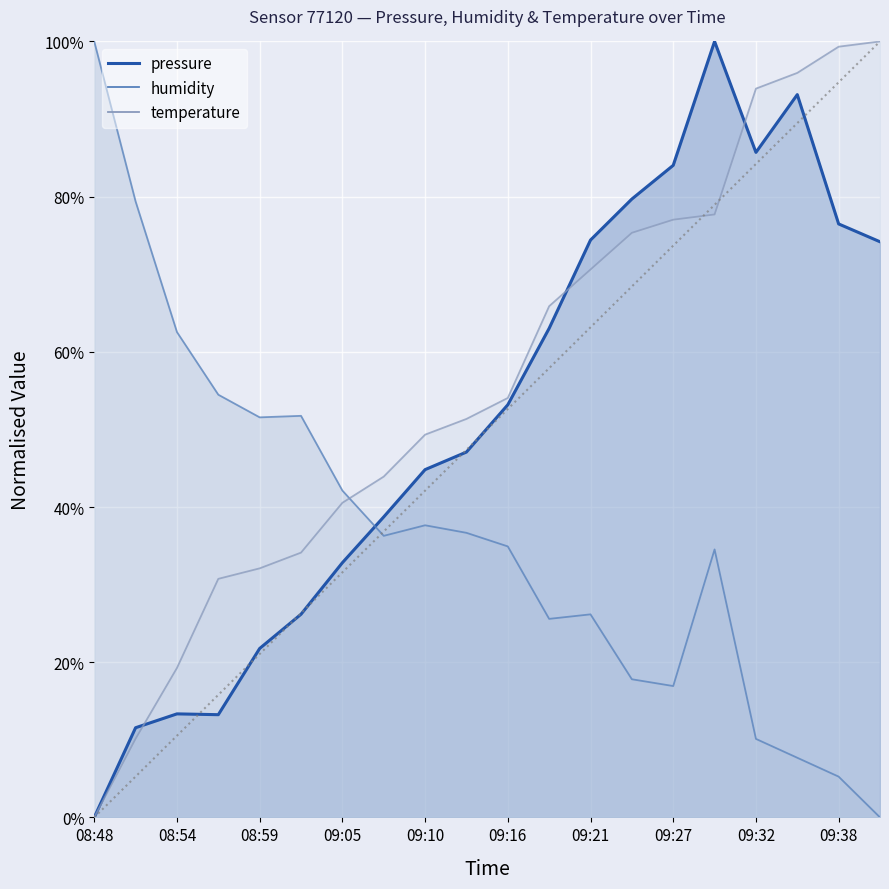

List the series in order of their peak value, lowest first.

pressure, humidity, temperature